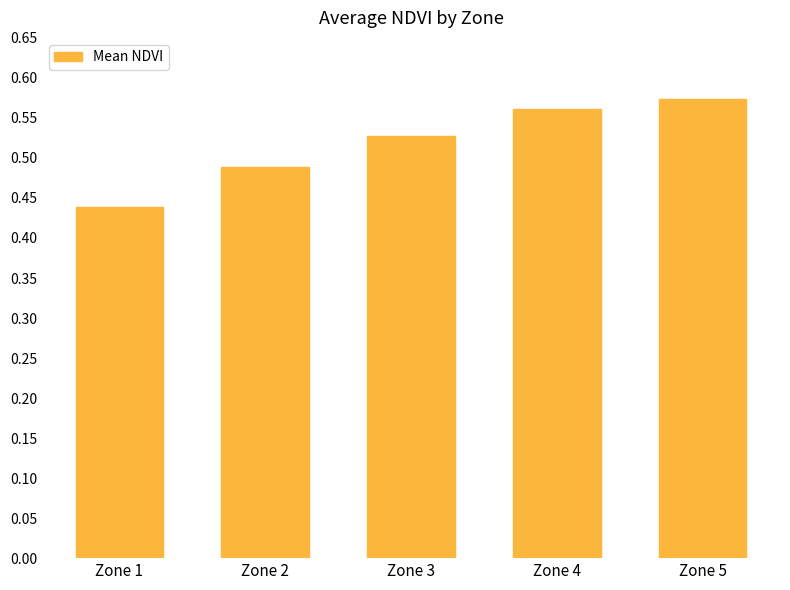

True or false: the data shows 0.6 at Zone 1.

False